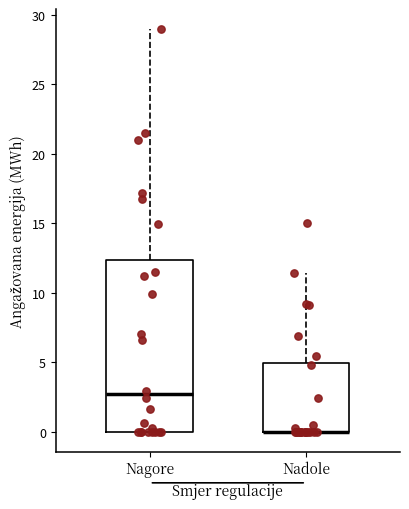

Reading left to right, read every box against the y-axis: the position of its median line, the range the box covers, and the ends of its whiskers. The values are not printed on the chart, so give them approximately, as read against the axis.

Nagore: median 2.5, box 0.0 to 12.5, whiskers 0.0 to 29.0
Nadole: median 0.0 (drawn on the box's lower edge), box 0.0 to 5.0, whiskers 0.0 to 11.5